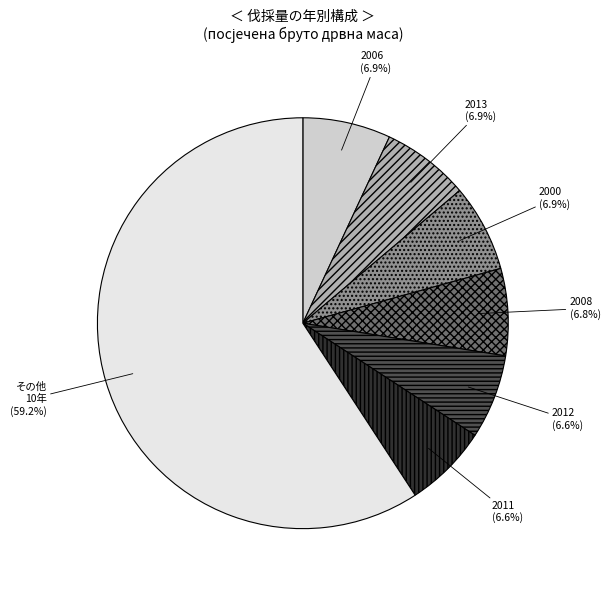

Does その他 10年 account for over 50% of the chart?

Yes